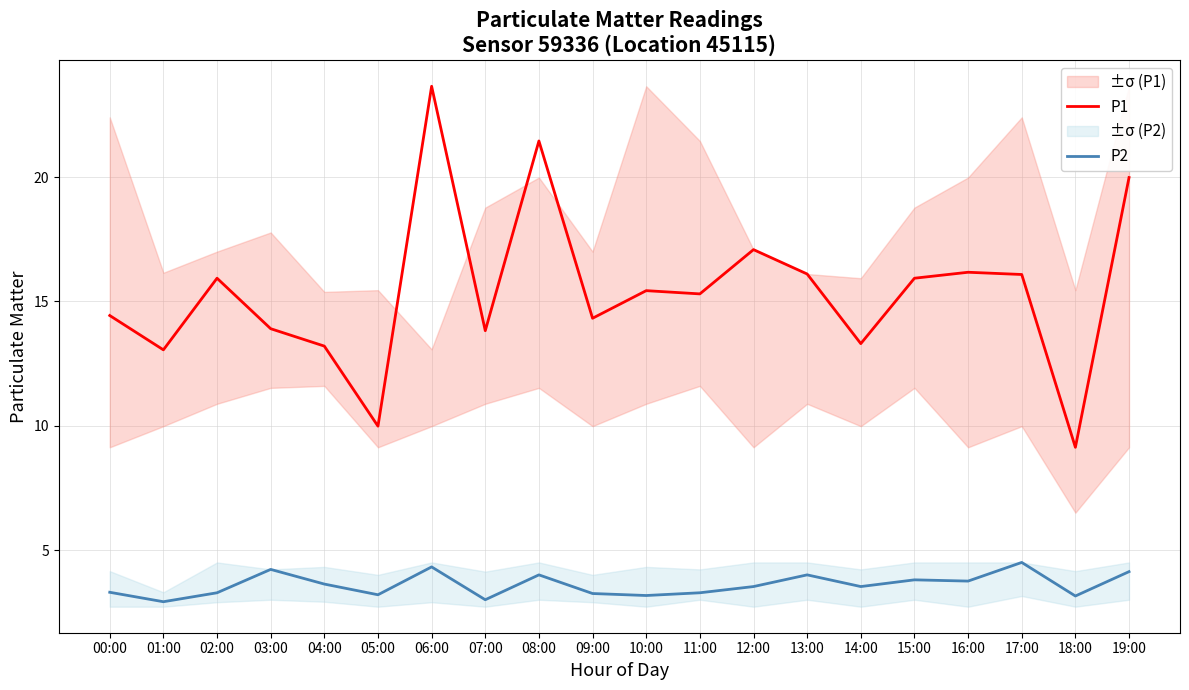

Between 05:00 and 18:00, which is larger?

05:00